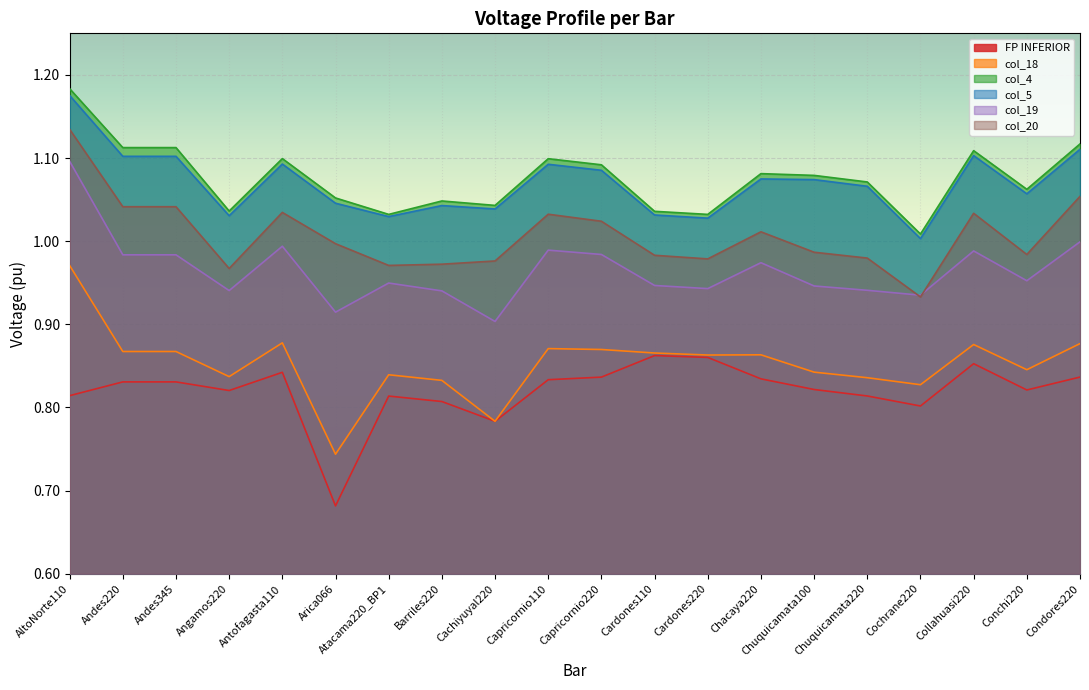

True or false: col_18 and col_5 intersect in this chart.

False